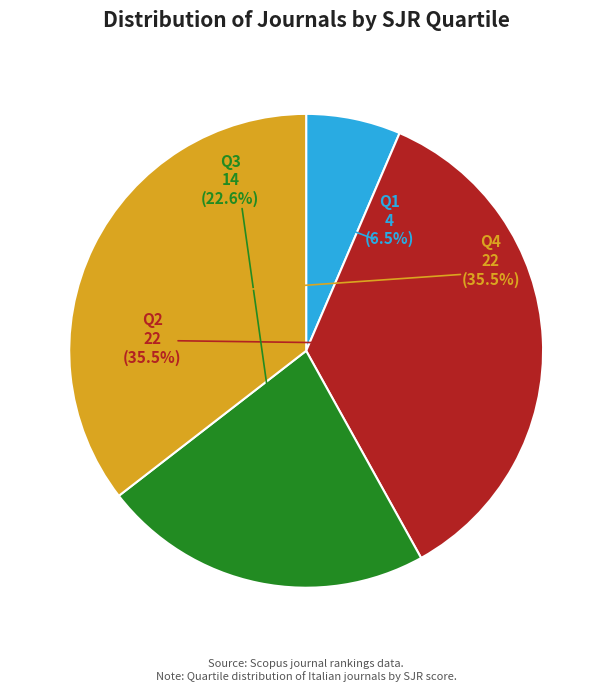

Rank the categories by value from highest to lowest.

Q2, Q4, Q3, Q1